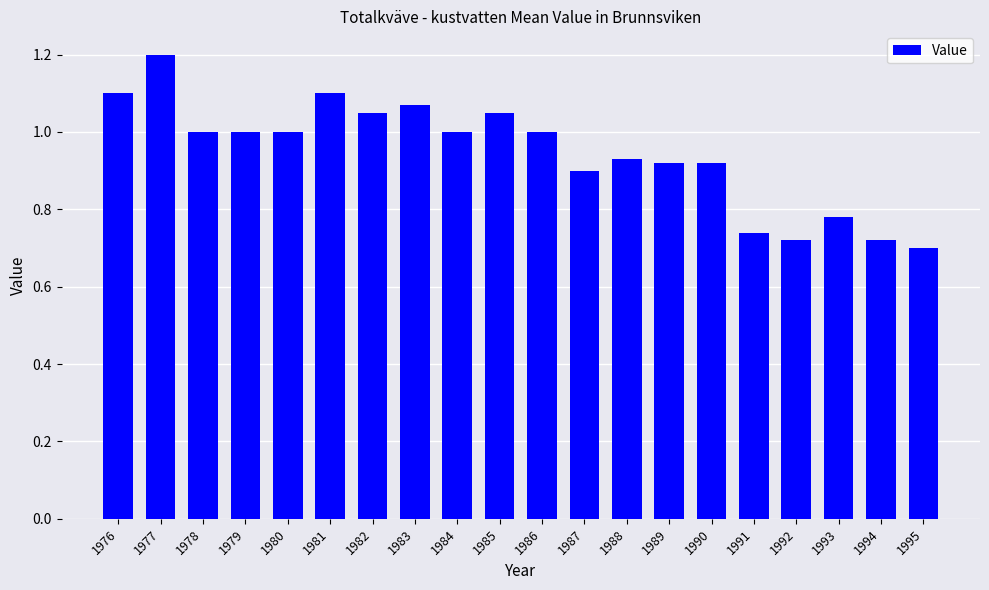

Are the bars grouped side by side (vs. stacked)?

No